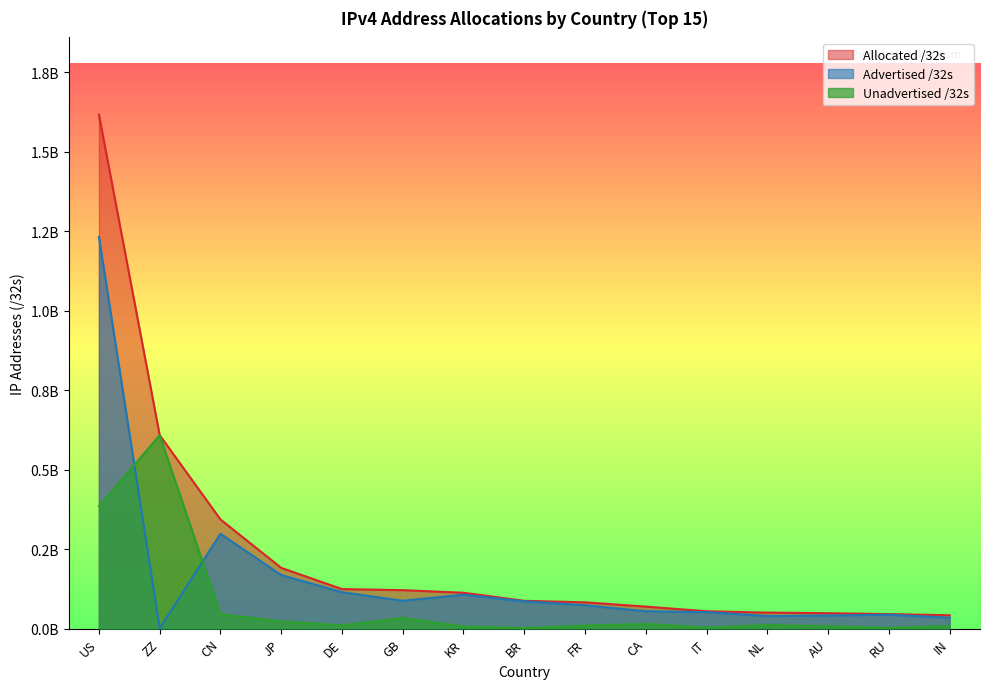

How many distinct data groups are displayed?

3